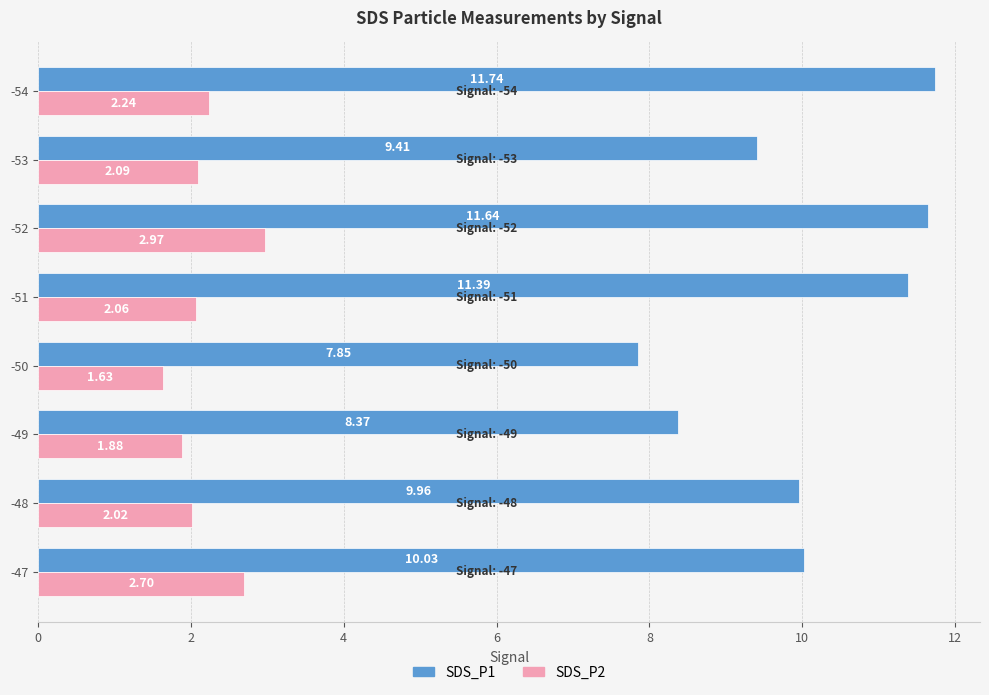

How many categories are shown in the chart?

8